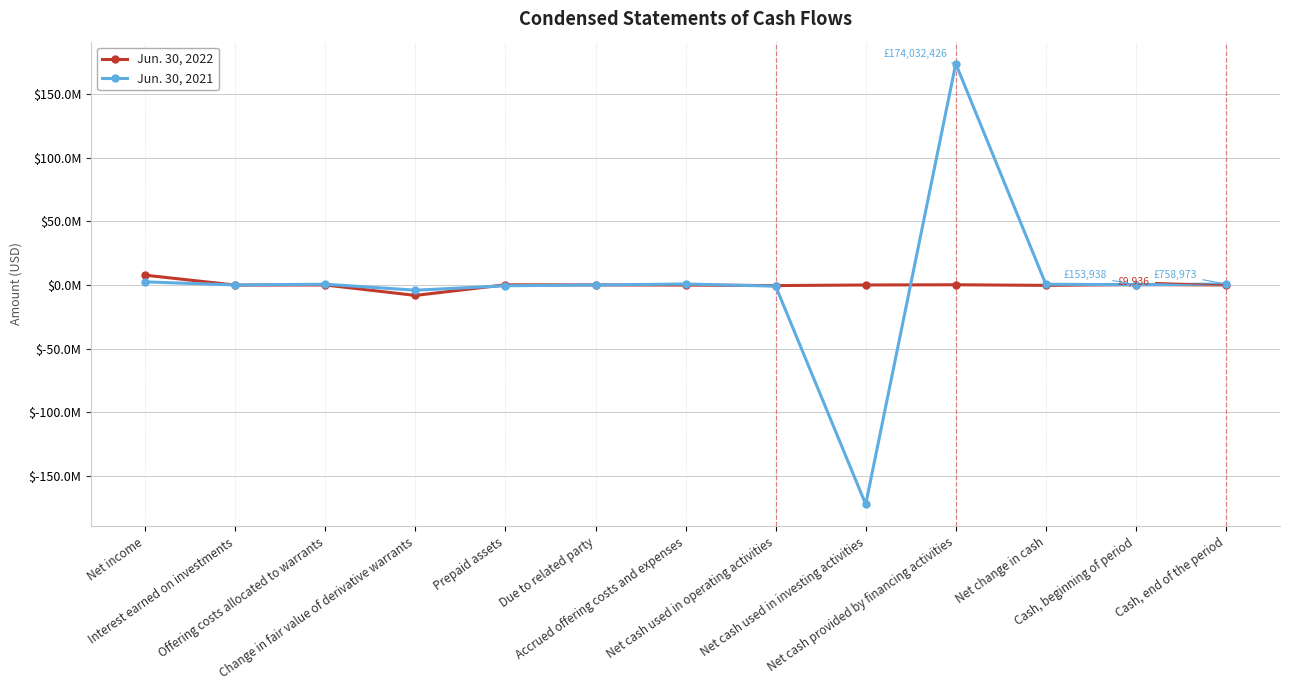

True or false: Jun. 30, 2022 has more than 1 points higher than both neighbors.

True